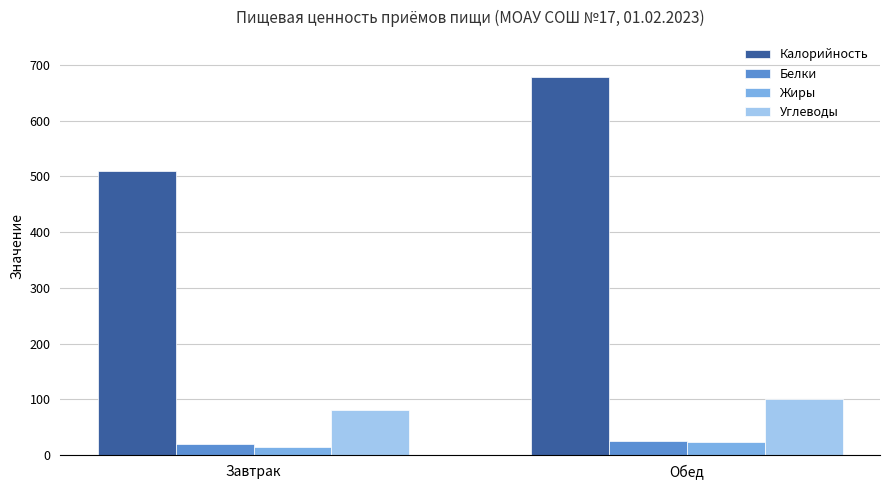

What is the total value across all series at Обед?

828.3